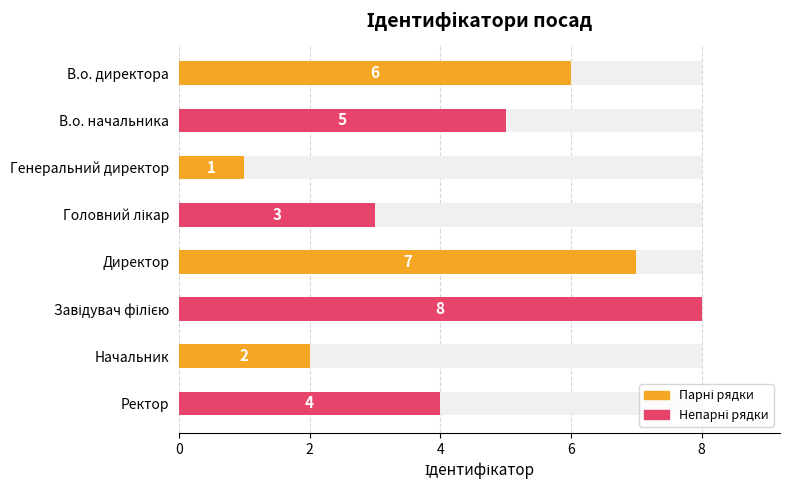

What is the label of the 6th bar from the right?

Генеральний директор